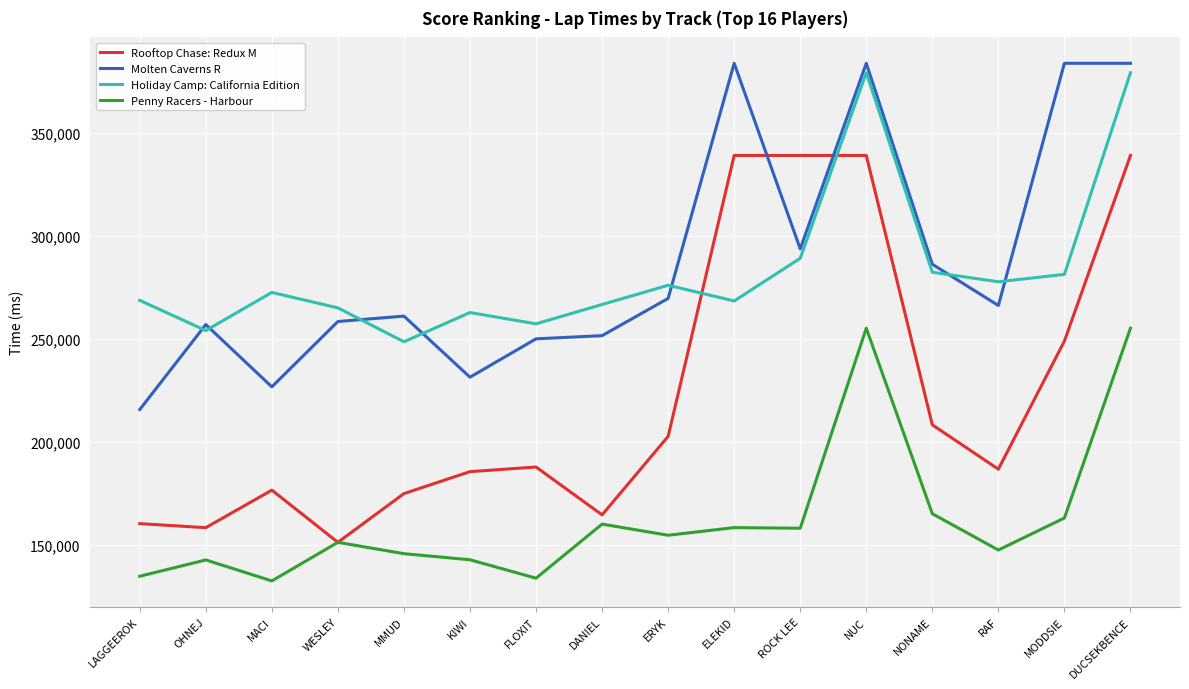

How many intersections are there between Holiday Camp: California Edition and Molten Caverns R?

7